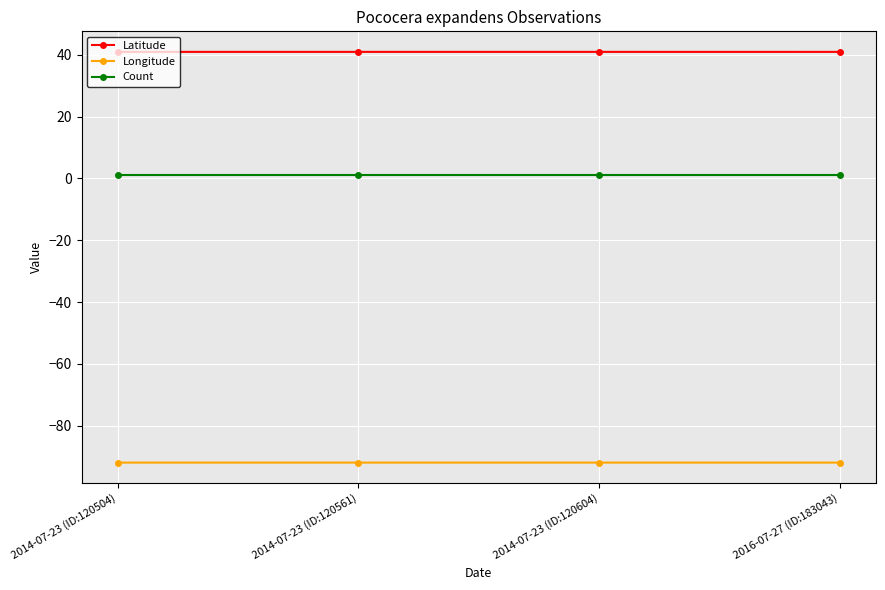

What is the spread (max minus min) of values at 2014-07-23 (ID:120504)?

133.0